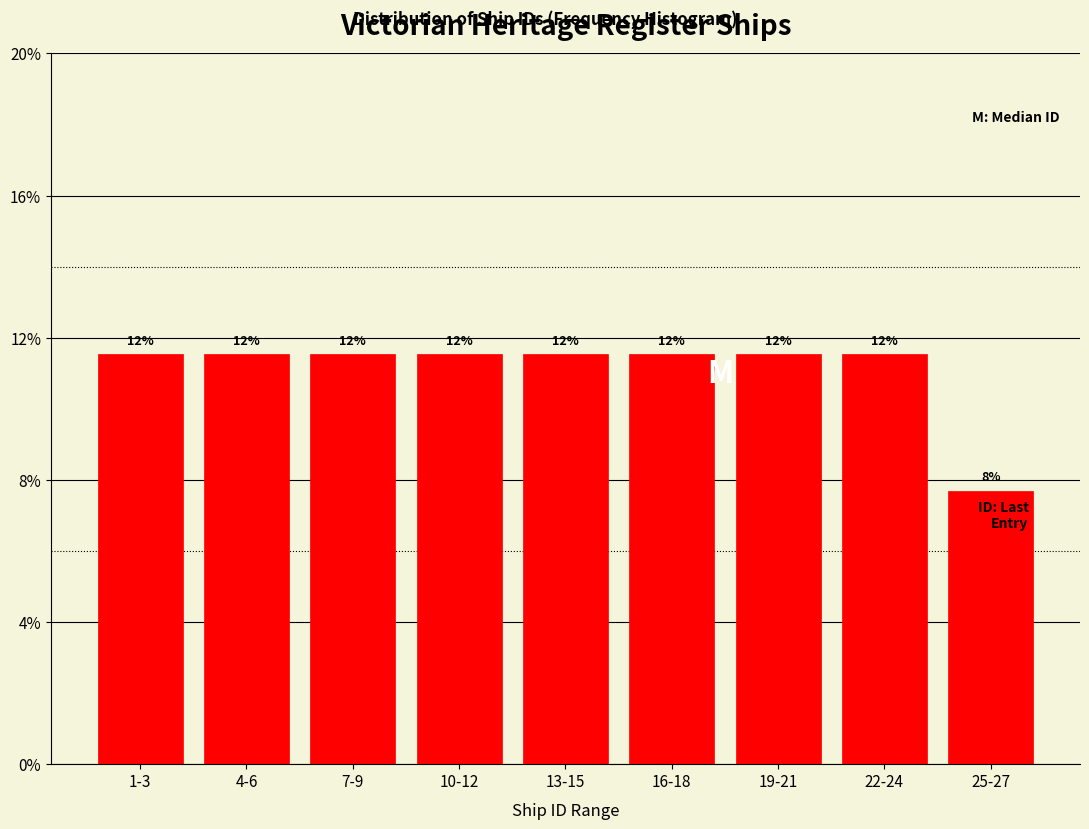

Does the chart contain any negative values?

No